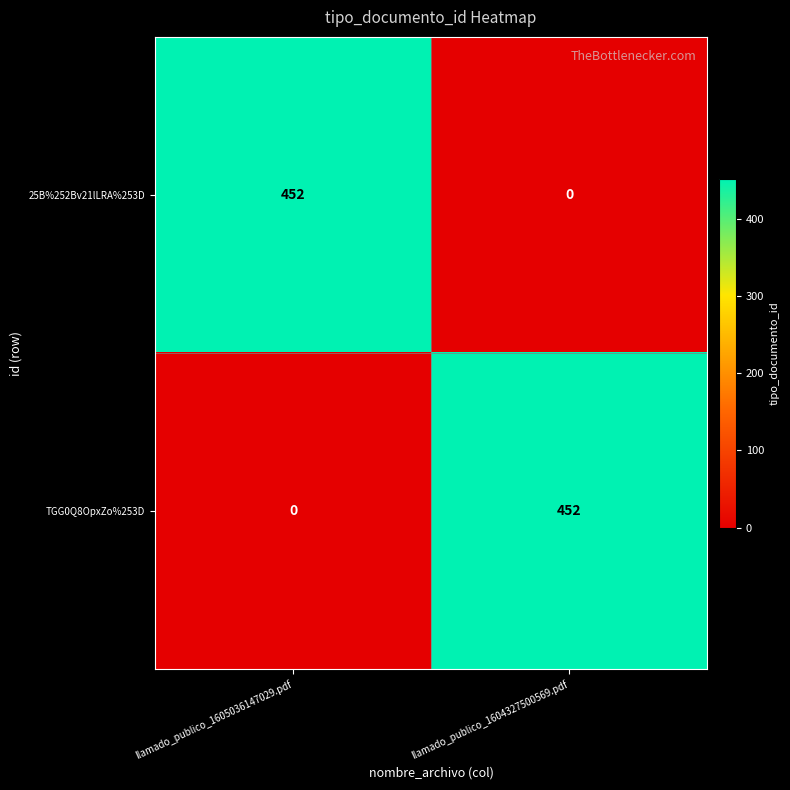

Is the value of 25B%252Bv21lLRA%253D at llamado_publico_1604327500569.pdf greater than the value of TGG0Q8OpxZo%253D at llamado_publico_1604327500569.pdf?

No